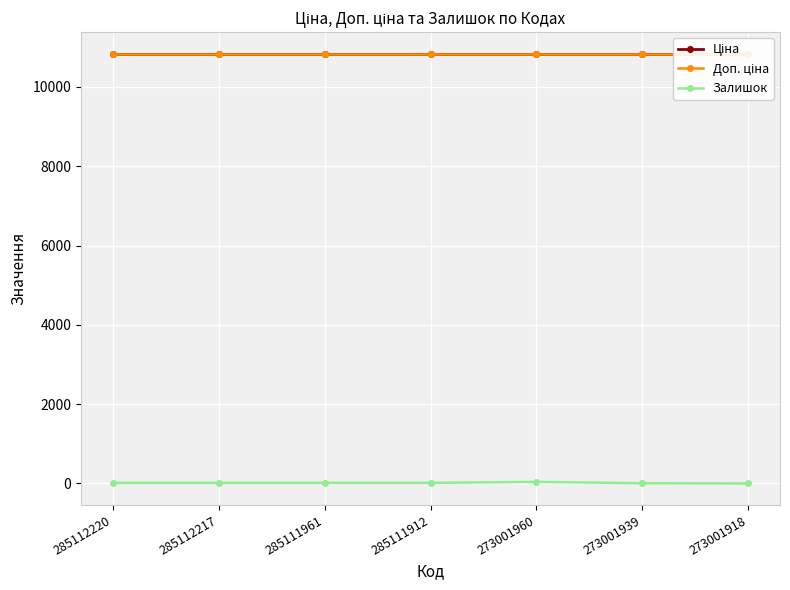

Read the Доп. ціна value at 273001939.

10840.1